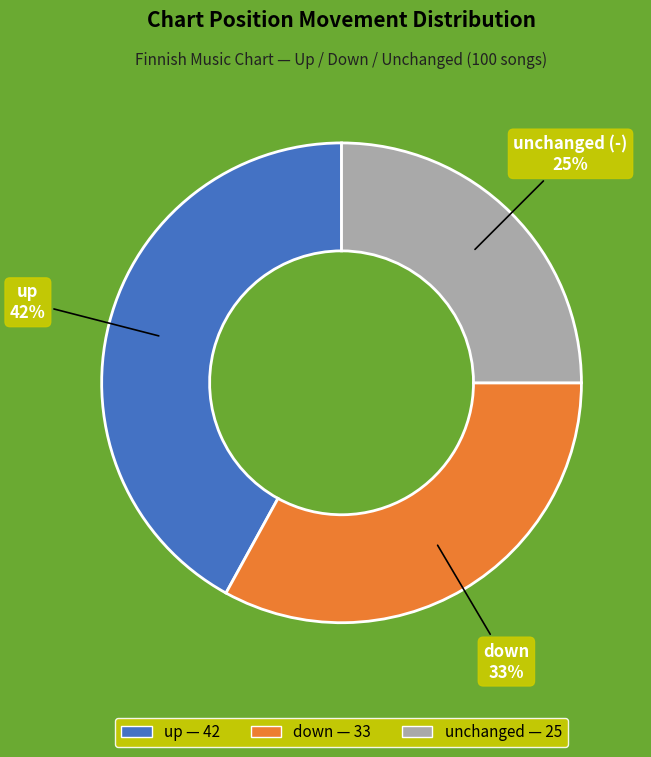

To the nearest percent, what is the average slice percentage?

33%